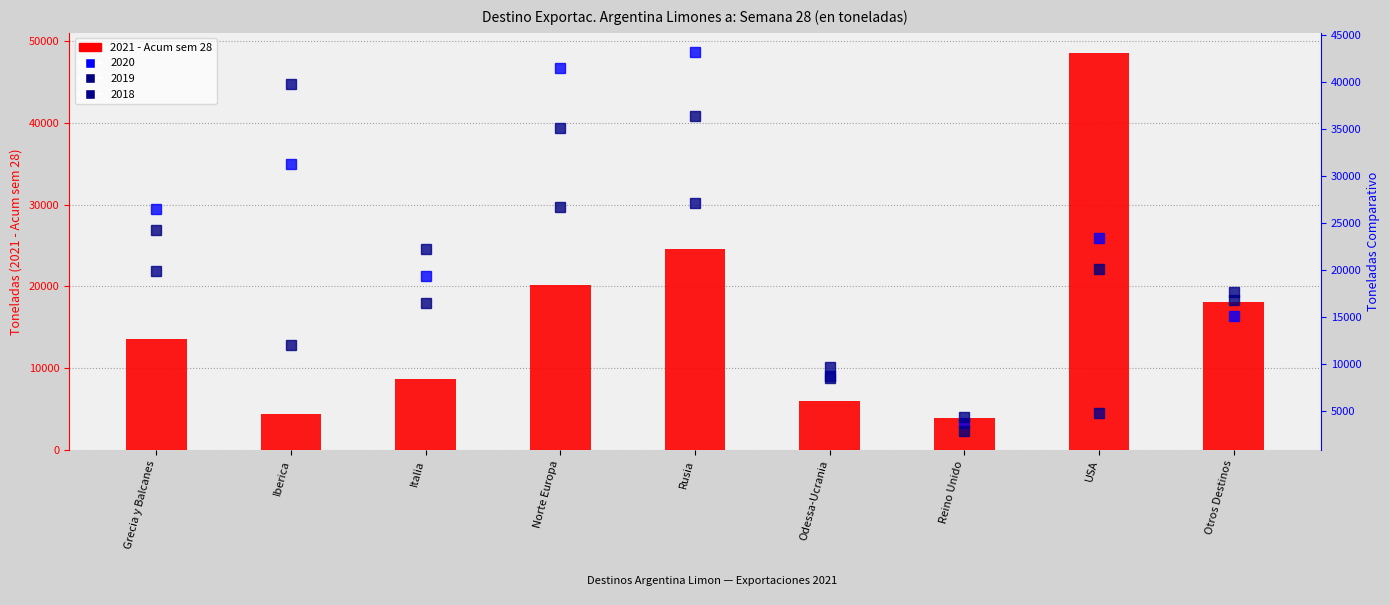

At which category does the chart reach its minimum across all series?

Reino Unido